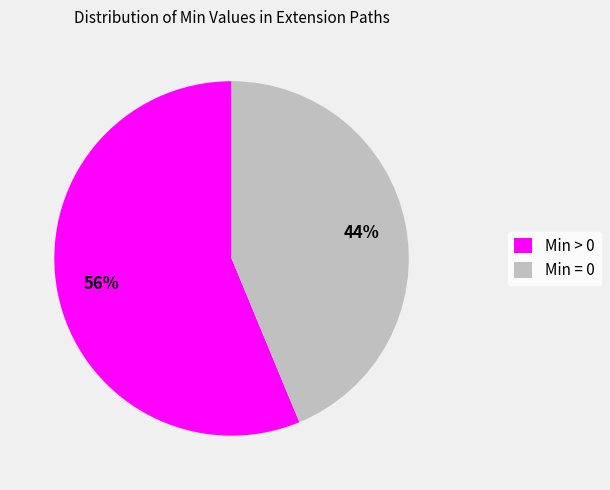

To the nearest percent, what is the average slice percentage?

50%